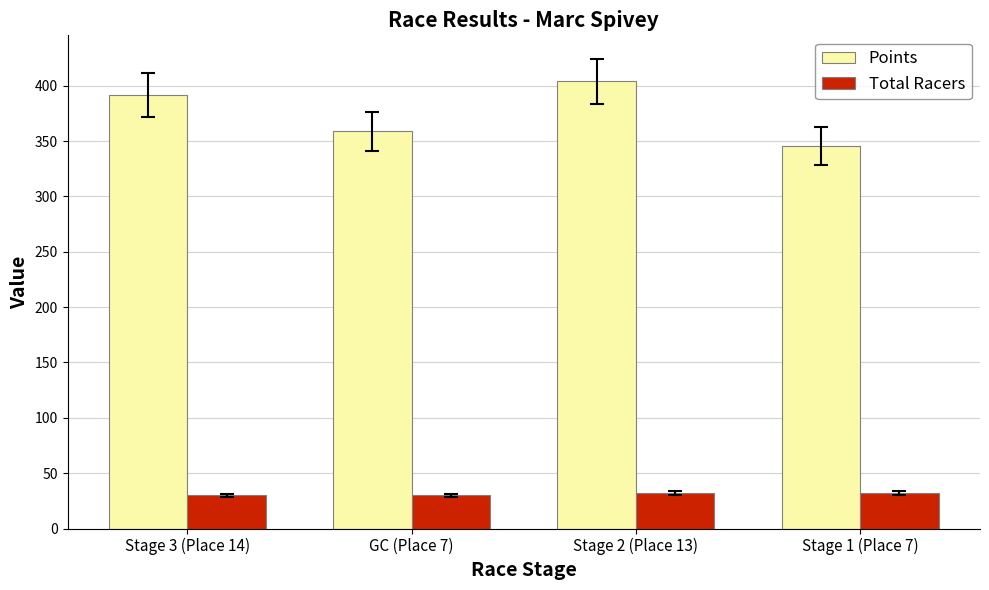

What are all the series names shown in the legend?

Points, Total Racers